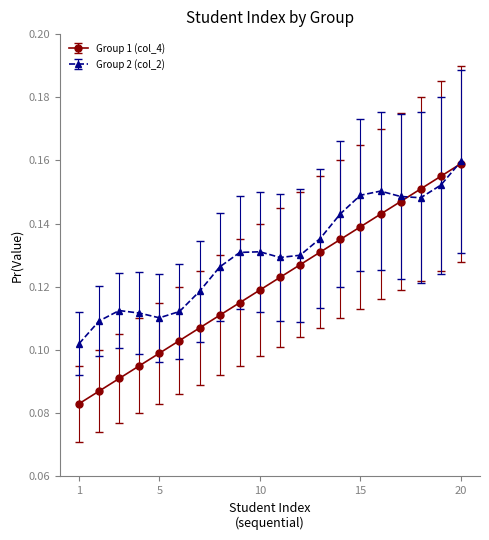

Rank the series by their average value, from highest to lowest.

Group 2 (col_2), Group 1 (col_4)